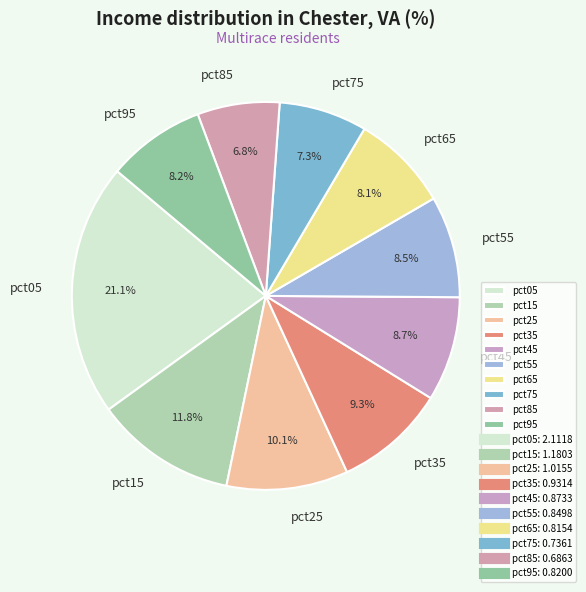

How many segments does this pie chart have?

10